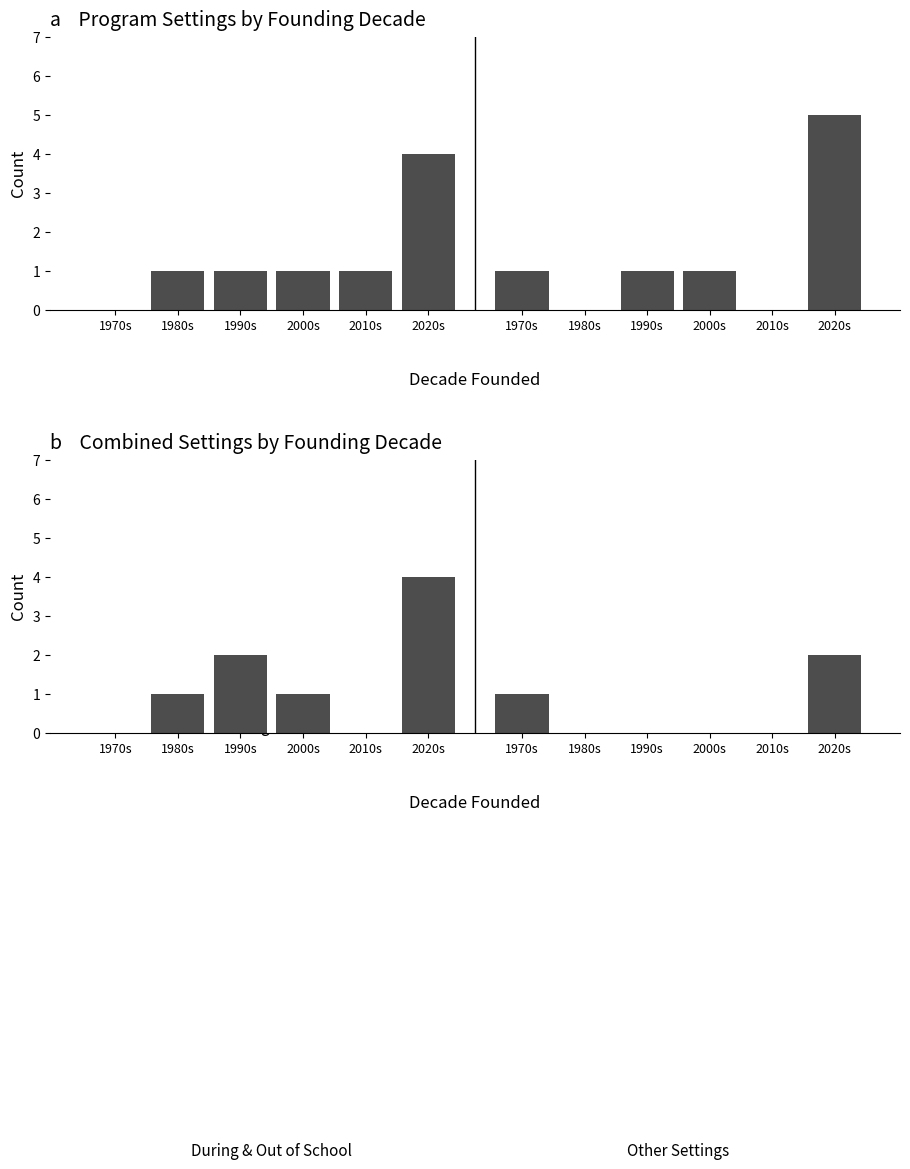

Reading left to right, what are all the values shown in this chart?

During School: 0	1	1	1	1	4
Out of School: 1	0	1	1	0	5
During & Out of School: 0	1	2	1	0	4
Other/Blended: 1	0	0	0	0	2